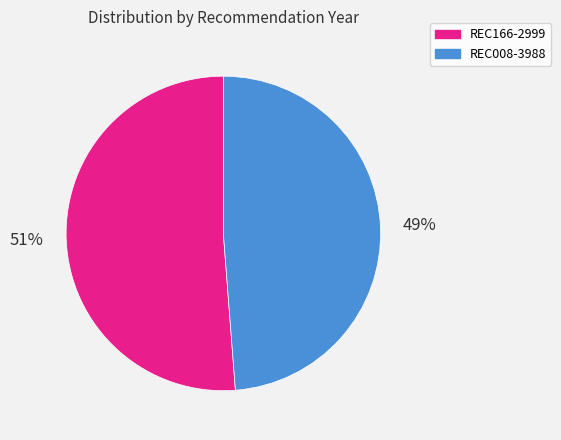

Is there any slice that represents more than half of the pie?

Yes